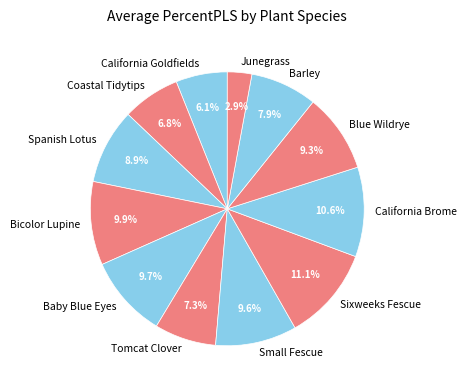

Approximately how many times larger is the value at Baby Blue Eyes compared to Coastal Tidytips?

1.4